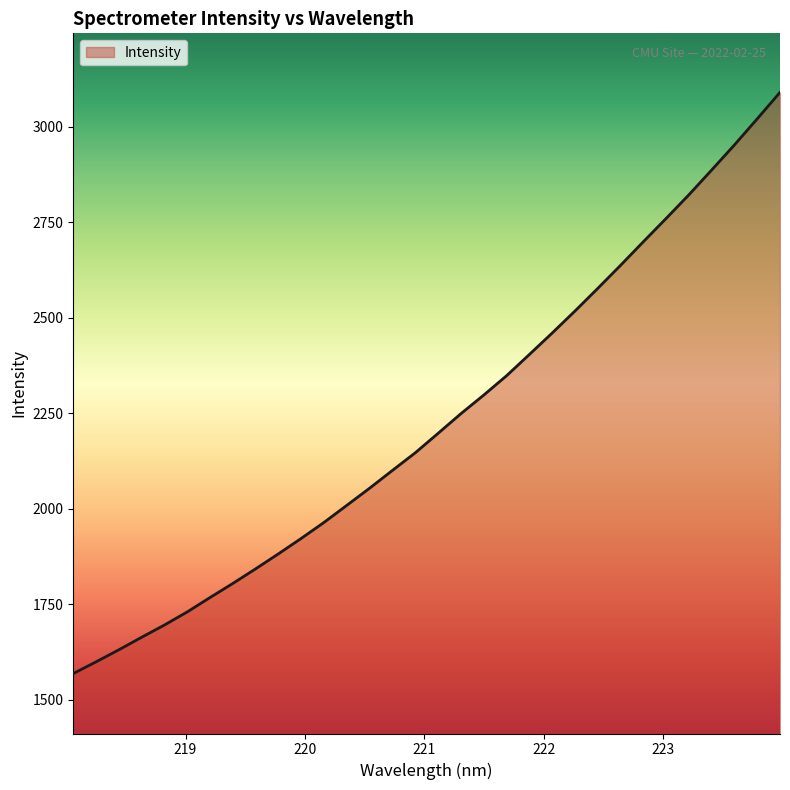

What is the average value?

2228.9